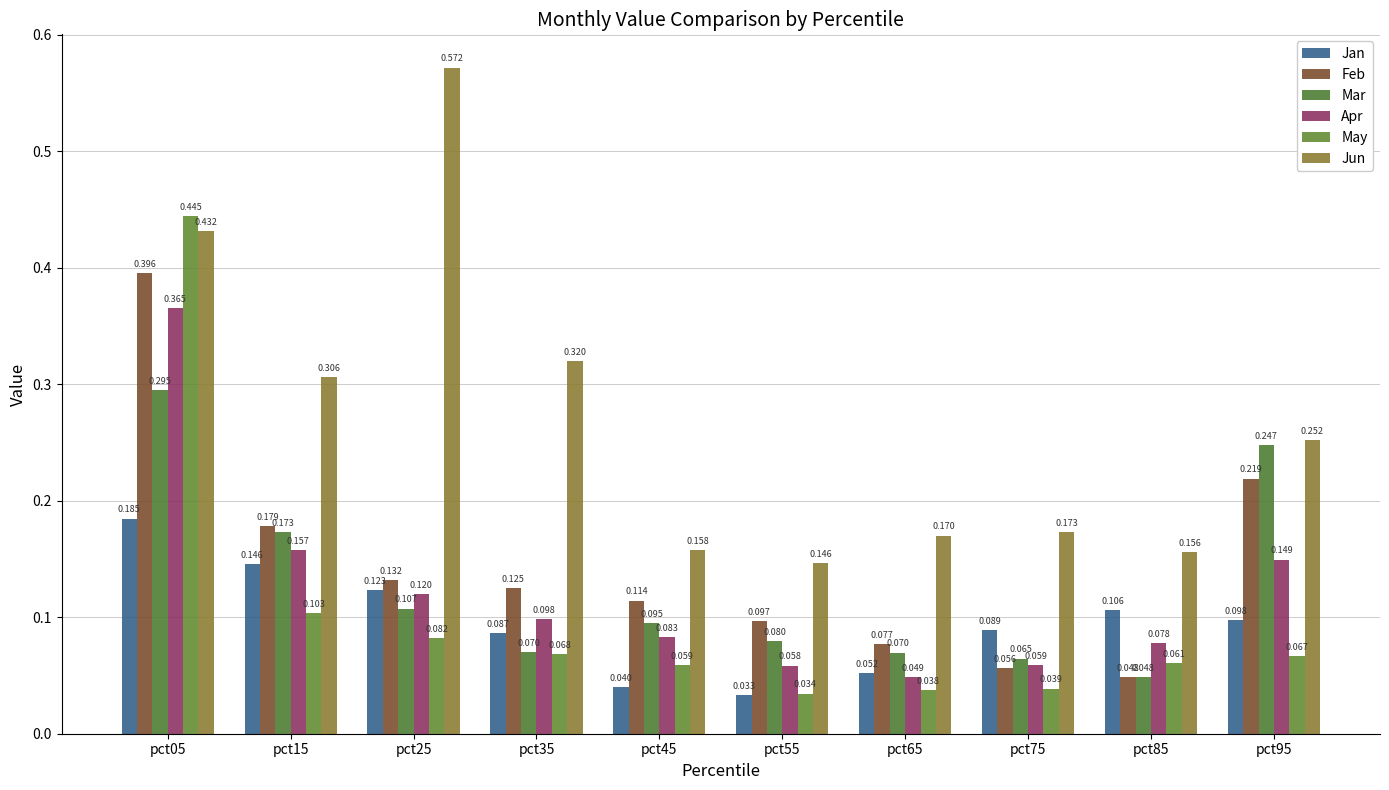

What is the sum of all Jun values?

2.7